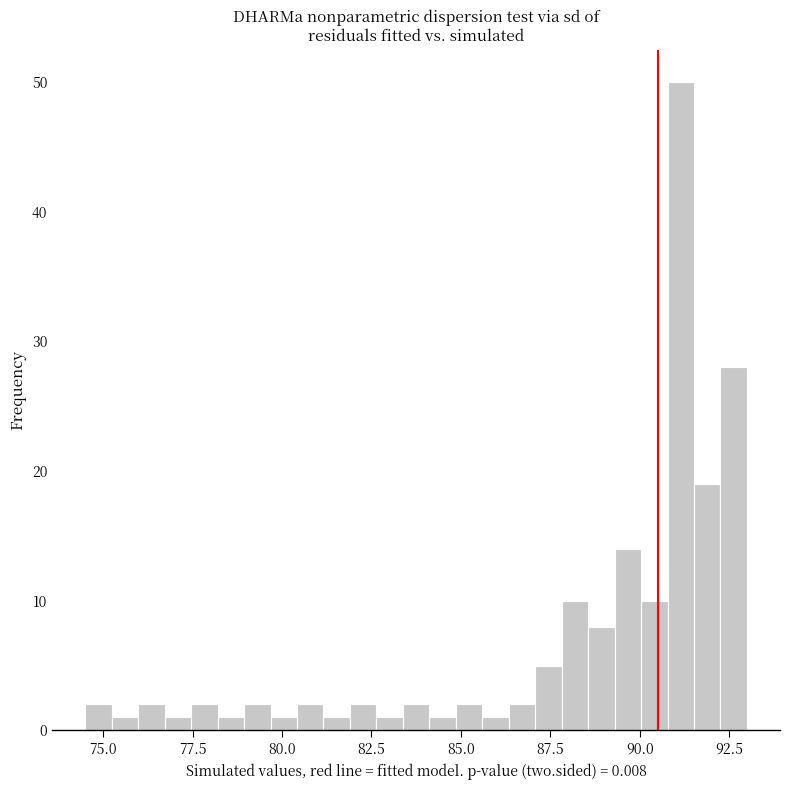

Around what value on the x-axis is the tallest bar? Give the approximate position of its centre, as read against the axis.

91.0